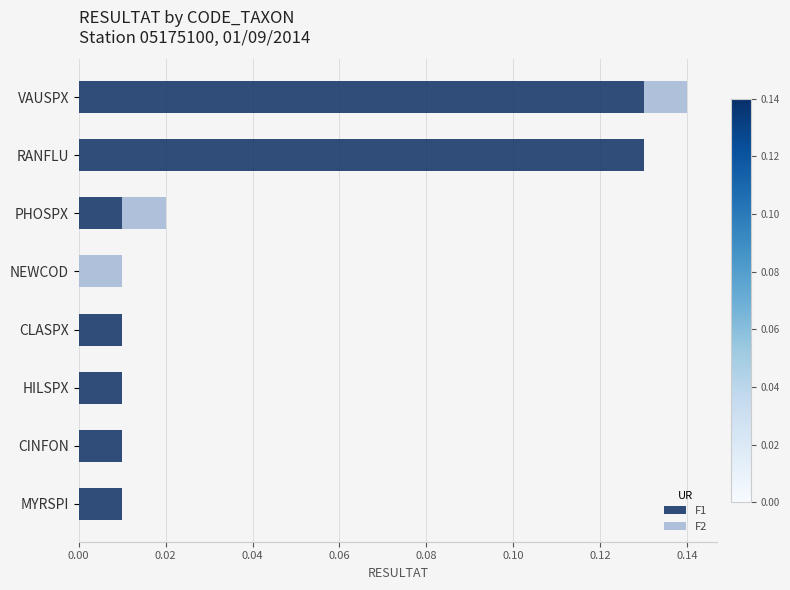

The F1 series shows 0.0 at HILSPX. True or false?

True